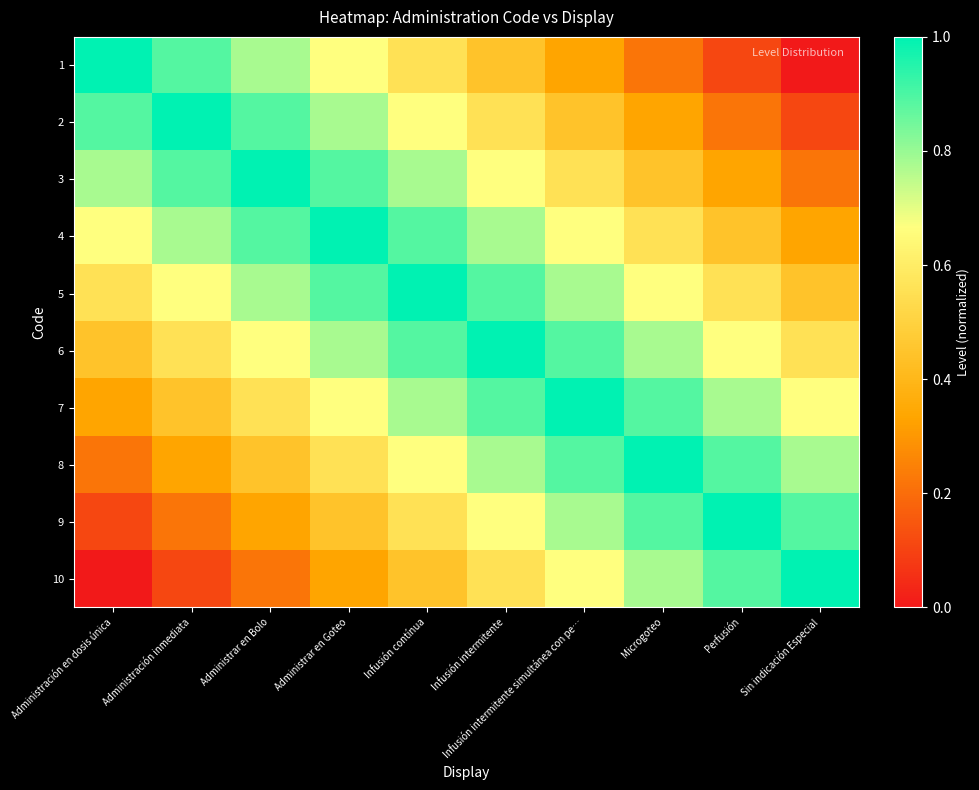

Reading left to right, transcribe all the data shown in this chart.

1: Administración en dosis única=1.0	Administración inmediata=0.9	Administrar en Bolo=0.8	Administrar en Goteo=0.7	Infusión contínua=0.6	Infusión intermitente=0.4	Infusión intermitente simultánea con pe…=0.3	Microgoteo=0.2	Perfusión=0.1	Sin indicación Especial=0.0
2: Administración en dosis única=0.9	Administración inmediata=1.0	Administrar en Bolo=0.9	Administrar en Goteo=0.8	Infusión contínua=0.7	Infusión intermitente=0.6	Infusión intermitente simultánea con pe…=0.4	Microgoteo=0.3	Perfusión=0.2	Sin indicación Especial=0.1
3: Administración en dosis única=0.8	Administración inmediata=0.9	Administrar en Bolo=1.0	Administrar en Goteo=0.9	Infusión contínua=0.8	Infusión intermitente=0.7	Infusión intermitente simultánea con pe…=0.6	Microgoteo=0.4	Perfusión=0.3	Sin indicación Especial=0.2
4: Administración en dosis única=0.7	Administración inmediata=0.8	Administrar en Bolo=0.9	Administrar en Goteo=1.0	Infusión contínua=0.9	Infusión intermitente=0.8	Infusión intermitente simultánea con pe…=0.7	Microgoteo=0.6	Perfusión=0.4	Sin indicación Especial=0.3
5: Administración en dosis única=0.6	Administración inmediata=0.7	Administrar en Bolo=0.8	Administrar en Goteo=0.9	Infusión contínua=1.0	Infusión intermitente=0.9	Infusión intermitente simultánea con pe…=0.8	Microgoteo=0.7	Perfusión=0.6	Sin indicación Especial=0.4
6: Administración en dosis única=0.4	Administración inmediata=0.6	Administrar en Bolo=0.7	Administrar en Goteo=0.8	Infusión contínua=0.9	Infusión intermitente=1.0	Infusión intermitente simultánea con pe…=0.9	Microgoteo=0.8	Perfusión=0.7	Sin indicación Especial=0.6
7: Administración en dosis única=0.3	Administración inmediata=0.4	Administrar en Bolo=0.6	Administrar en Goteo=0.7	Infusión contínua=0.8	Infusión intermitente=0.9	Infusión intermitente simultánea con pe…=1.0	Microgoteo=0.9	Perfusión=0.8	Sin indicación Especial=0.7
8: Administración en dosis única=0.2	Administración inmediata=0.3	Administrar en Bolo=0.4	Administrar en Goteo=0.6	Infusión contínua=0.7	Infusión intermitente=0.8	Infusión intermitente simultánea con pe…=0.9	Microgoteo=1.0	Perfusión=0.9	Sin indicación Especial=0.8
9: Administración en dosis única=0.1	Administración inmediata=0.2	Administrar en Bolo=0.3	Administrar en Goteo=0.4	Infusión contínua=0.6	Infusión intermitente=0.7	Infusión intermitente simultánea con pe…=0.8	Microgoteo=0.9	Perfusión=1.0	Sin indicación Especial=0.9
10: Administración en dosis única=0.0	Administración inmediata=0.1	Administrar en Bolo=0.2	Administrar en Goteo=0.3	Infusión contínua=0.4	Infusión intermitente=0.6	Infusión intermitente simultánea con pe…=0.7	Microgoteo=0.8	Perfusión=0.9	Sin indicación Especial=1.0